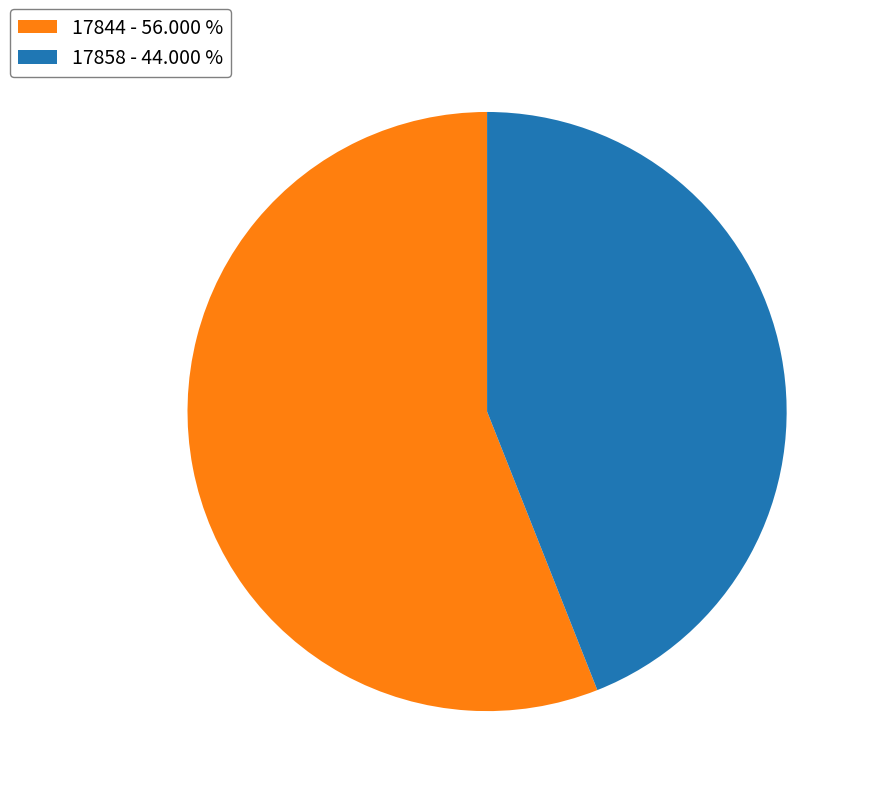

Combined, do 17858 - 44.000 % and 17844 - 56.000 % account for over 50%?

Yes